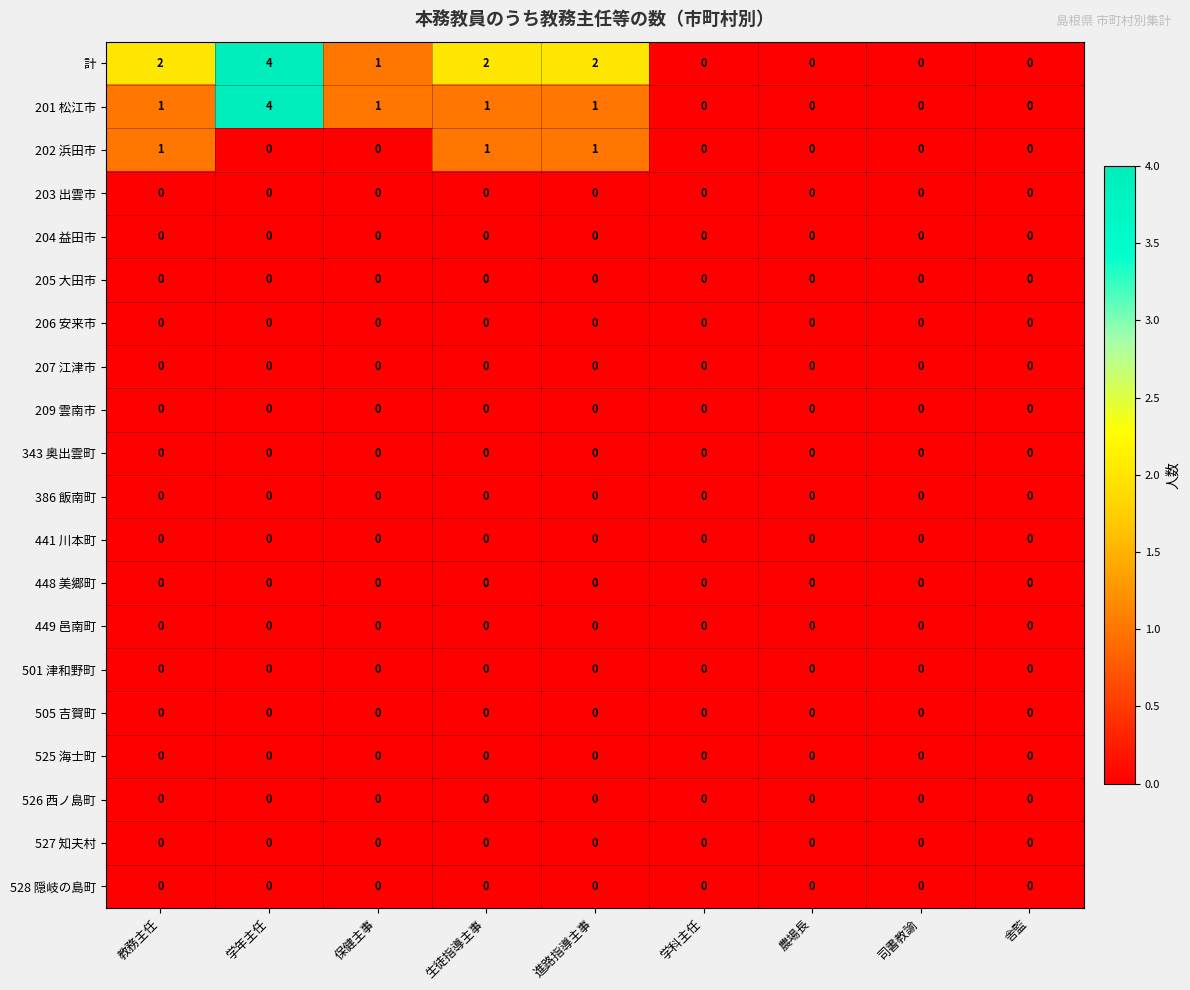

Count the 201 松江市 values in the range 0 to 1.

8